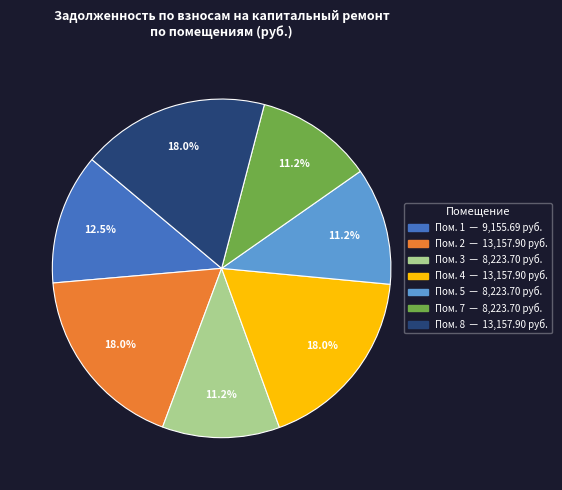

Does any single category account for the majority?

No